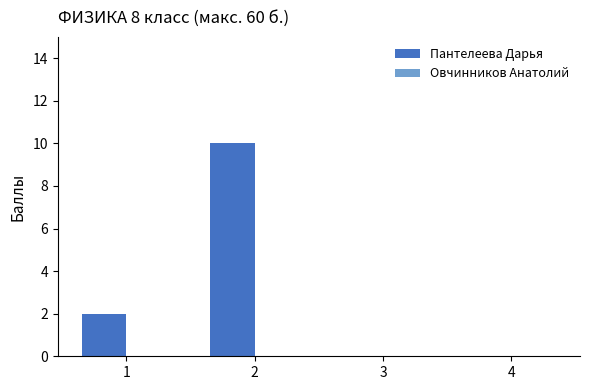

Reading left to right, transcribe all the data shown in this chart.

1=2	2=10	3=0	4=0